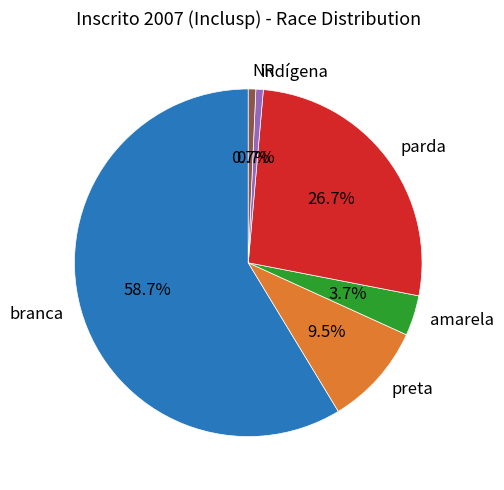

To the nearest percent, what portion does NR represent?

1%